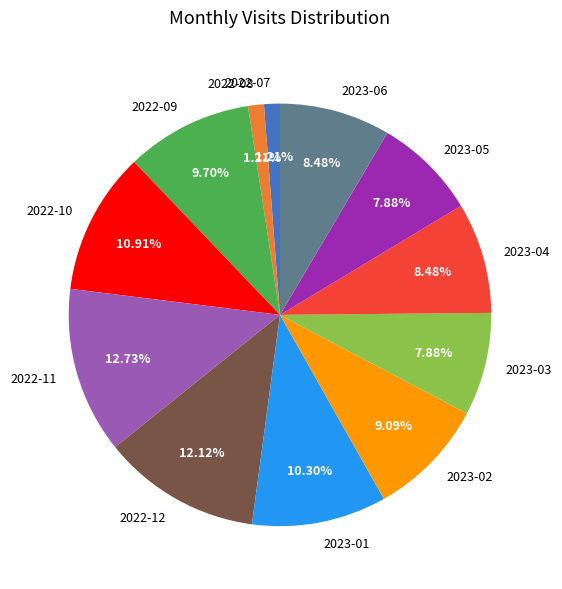

How many slices are in this pie chart?

12